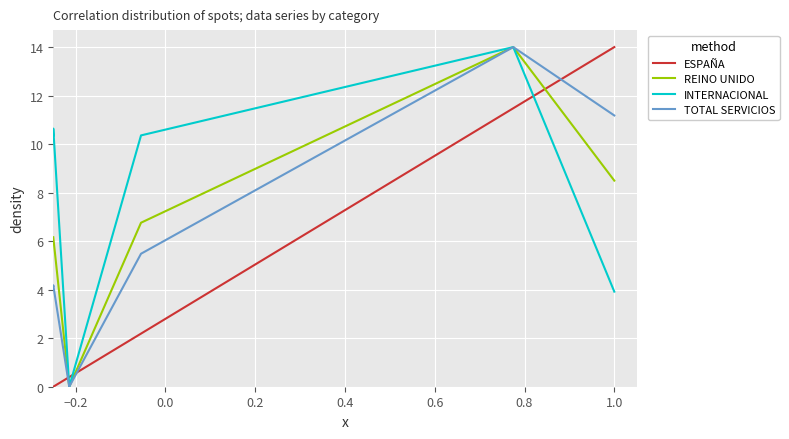

True or false: ESPAÑA has a value of 20.6 at 0.4.

False